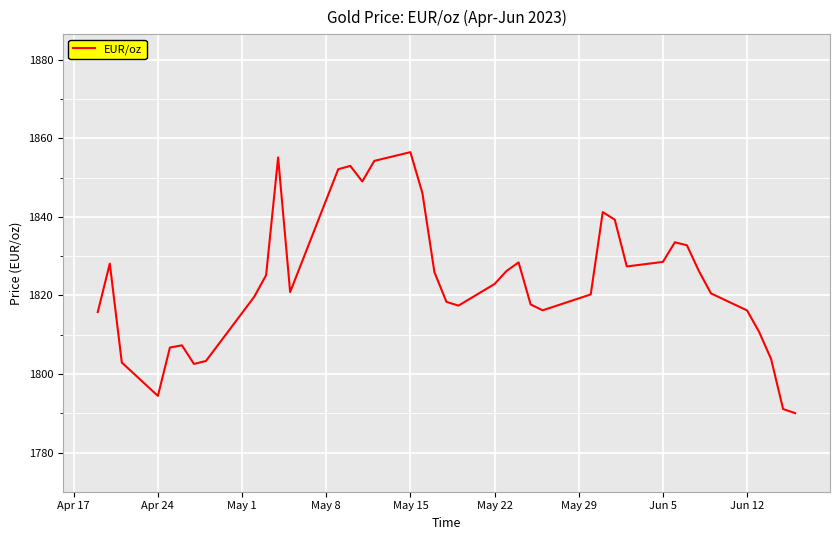

What is the smallest value displayed?

1790.0